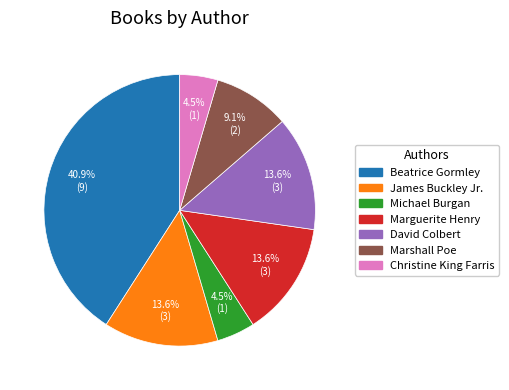

Which category has the biggest portion of the pie?

Beatrice Gormley